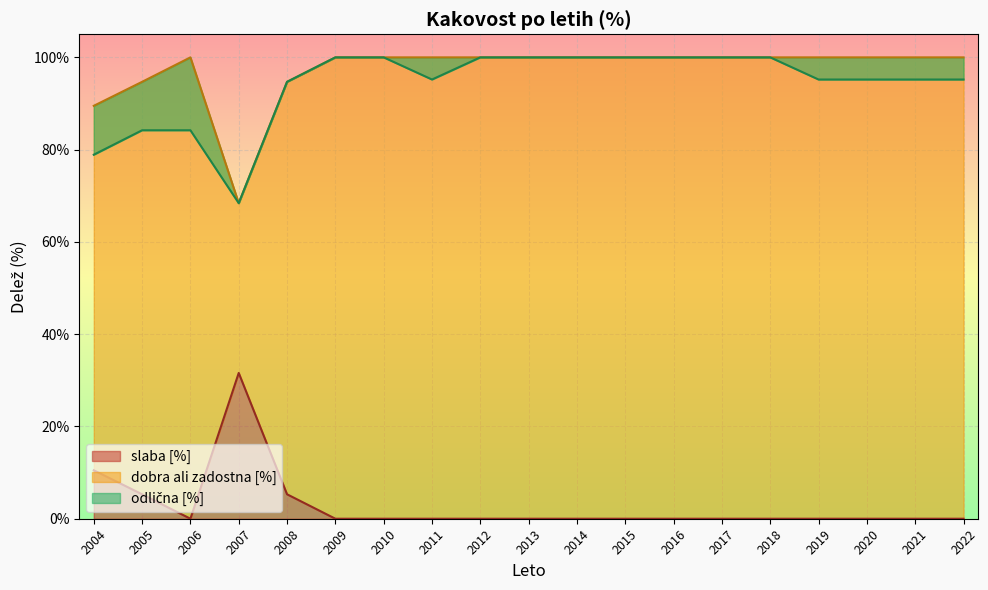

What is the maximum value for slaba [%]?

31.6